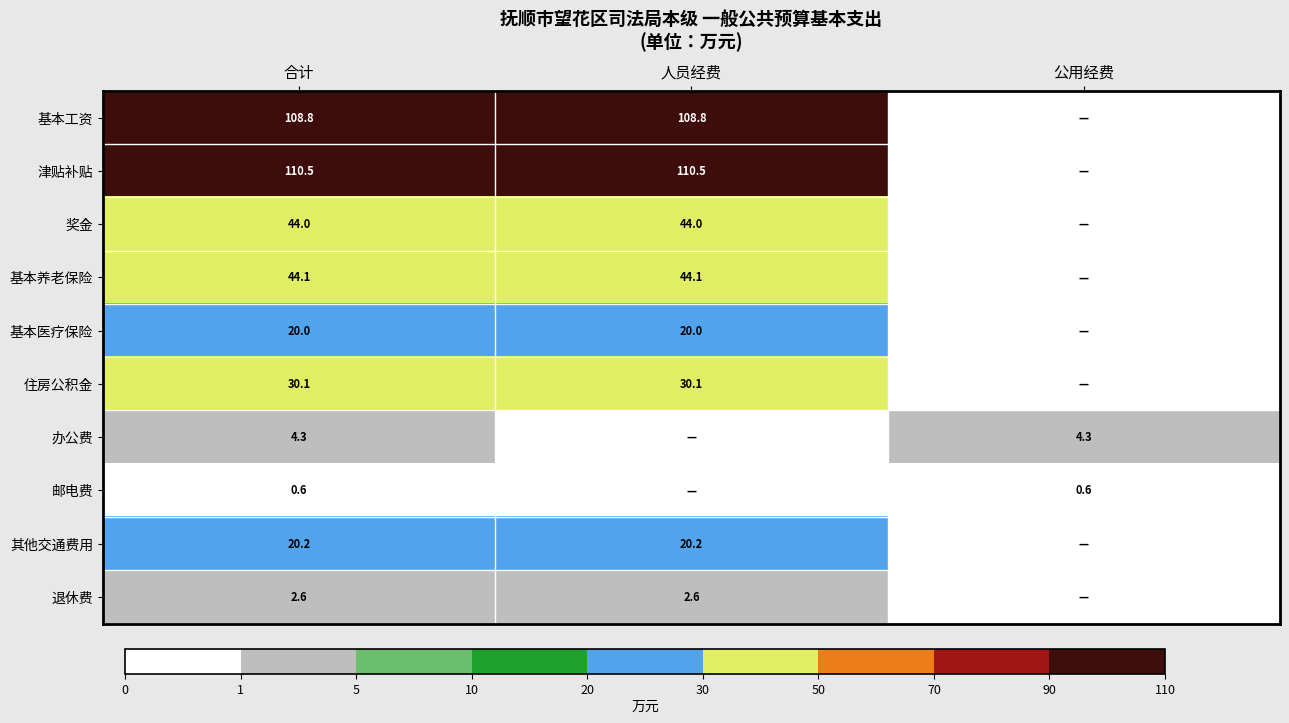

Is the value of 退休费 at 合计 greater than the value of 奖金 at 合计?

No